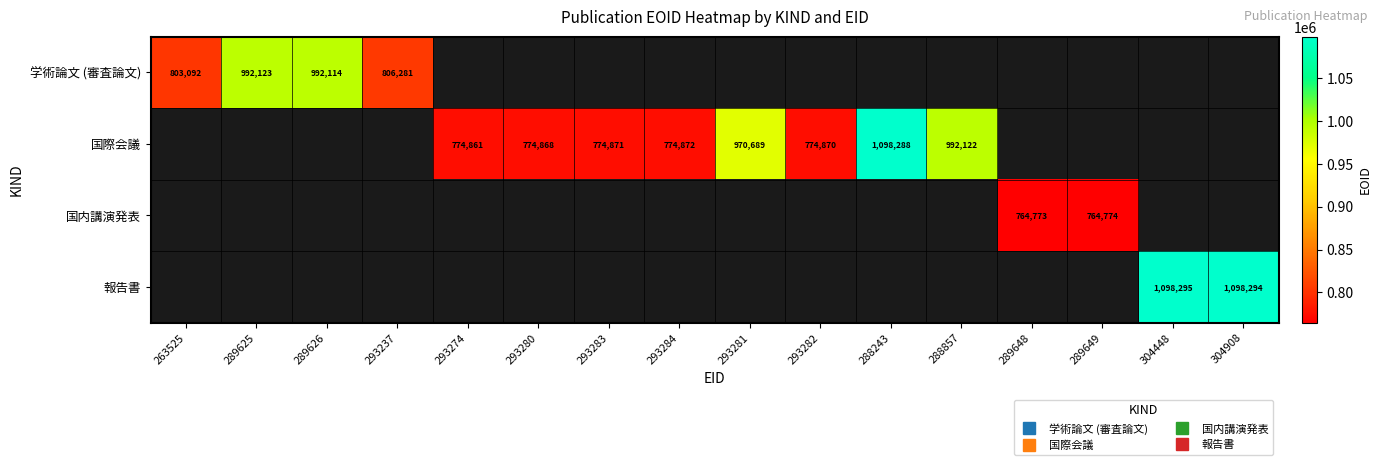

What is the difference between the 学術論文 (審査論文) values at 263525 and 293237?

3189.0